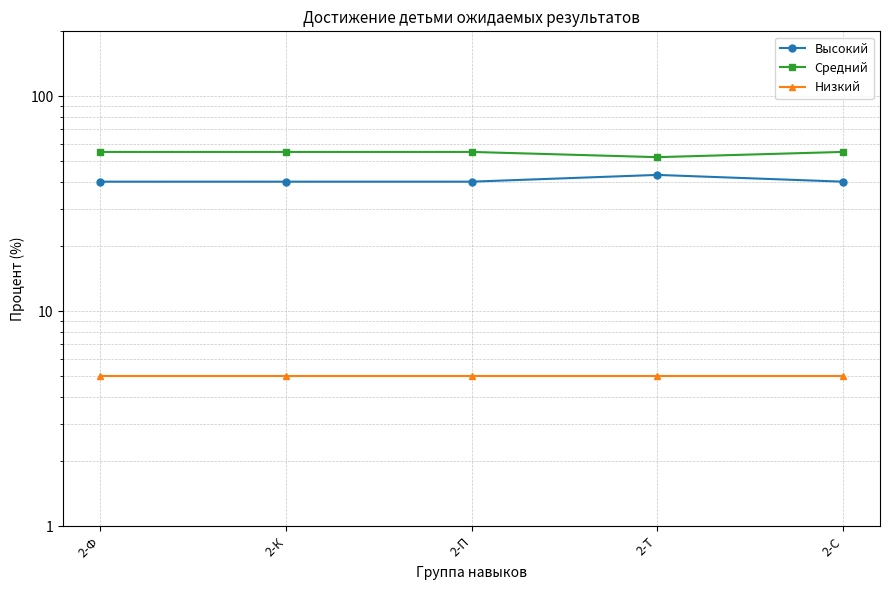

The Средний series shows 55 at 2-Ф. True or false?

True